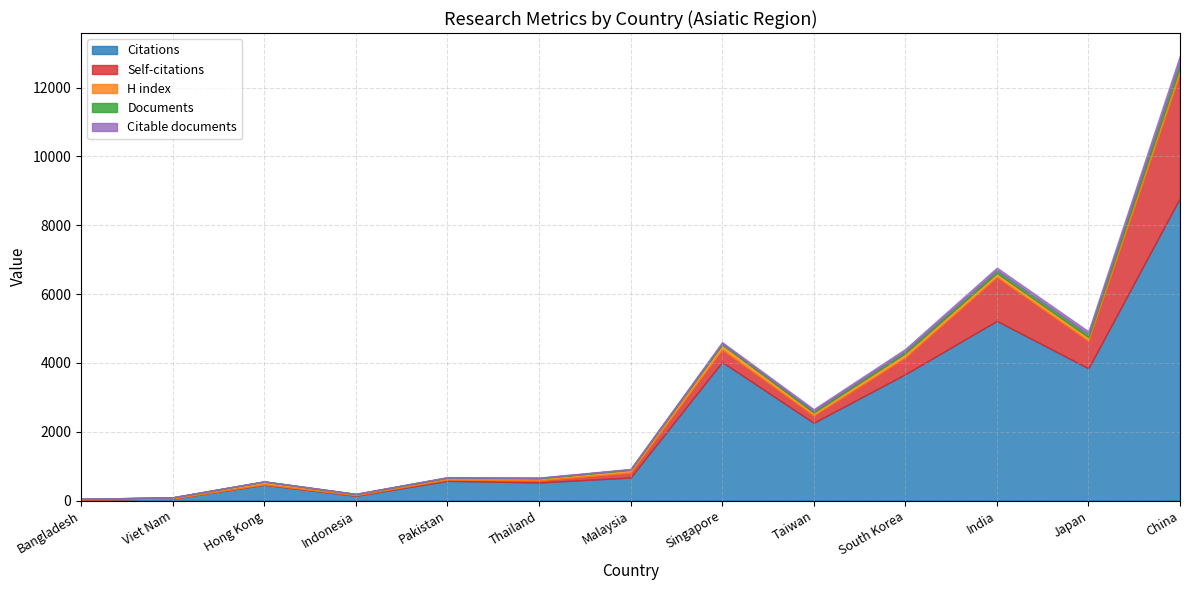

Does the chart have visible grid lines?

Yes